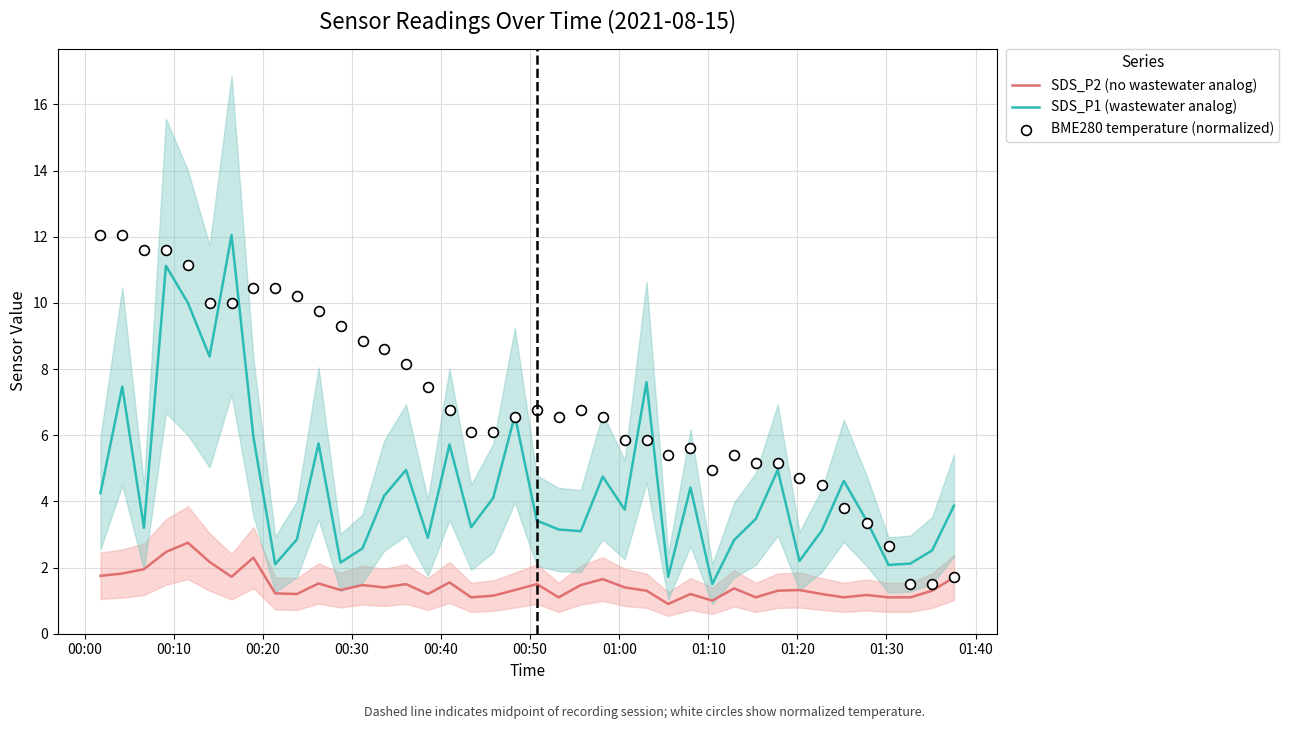

At how many categories does at least one series exceed 4?

35